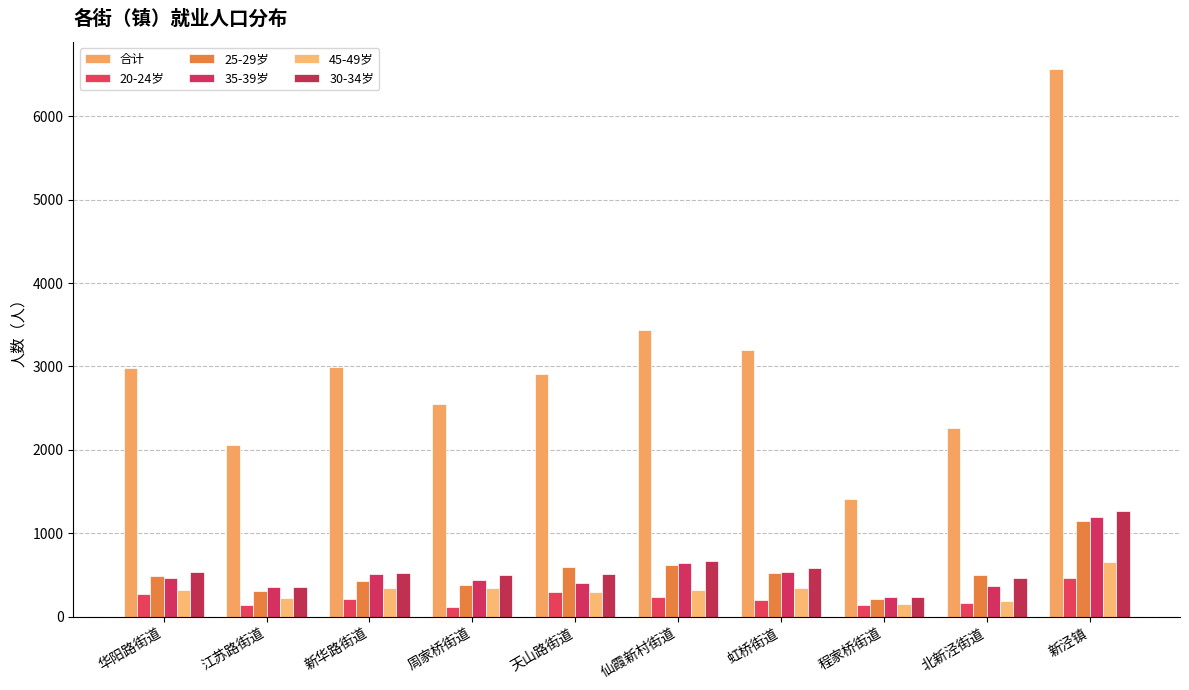

The value of 45-49岁 at 北新泾街道 is 189. True or false?

True